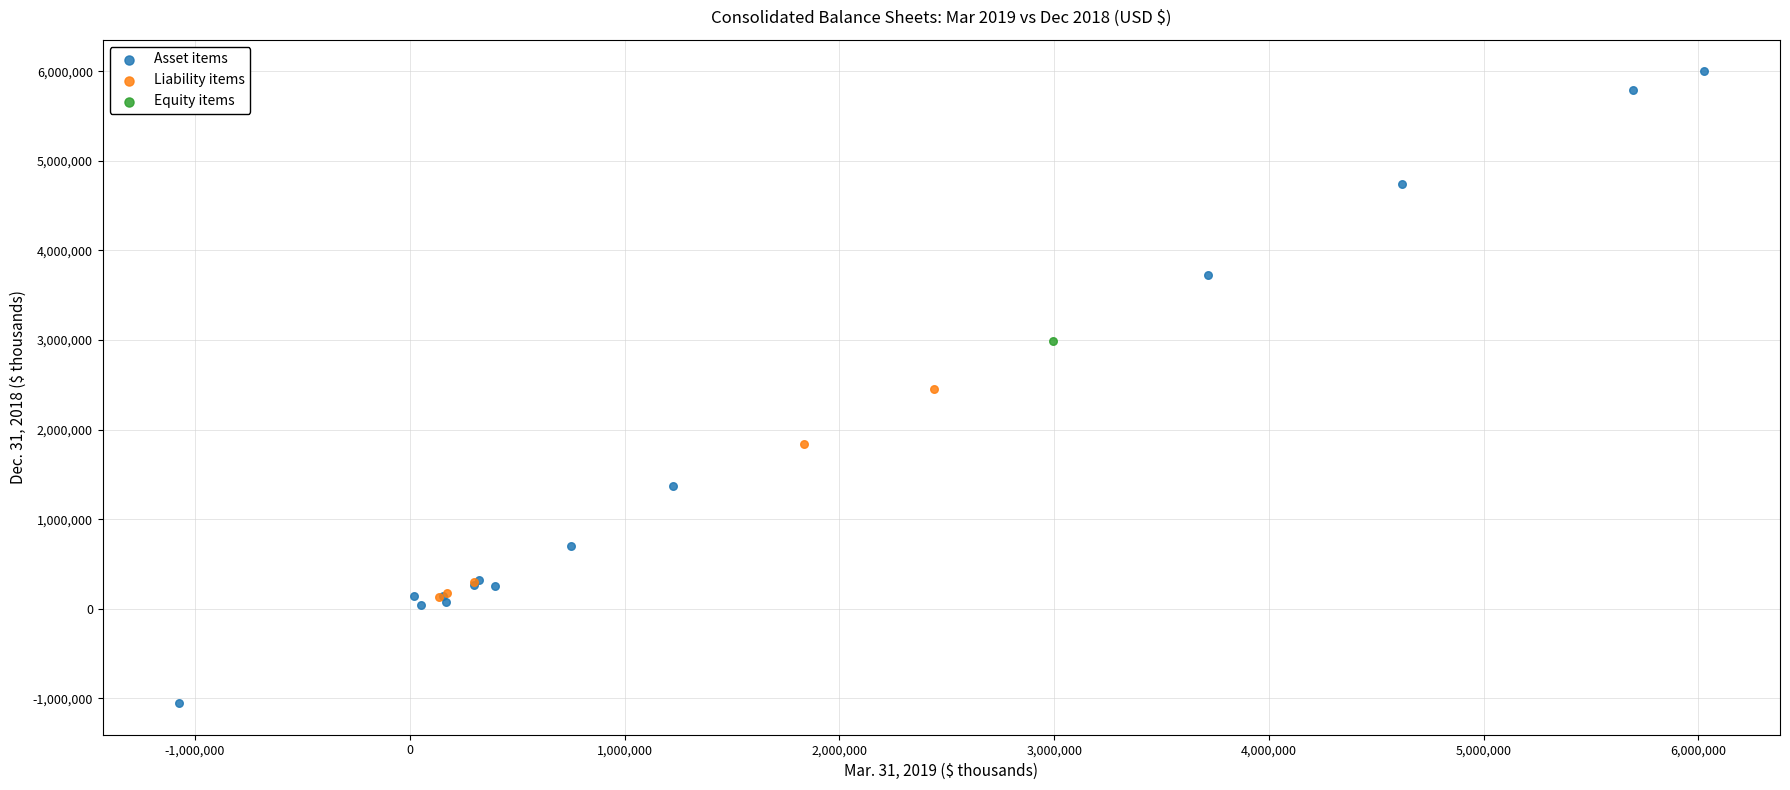

Which series reaches the minimum Y coordinate?

Asset items